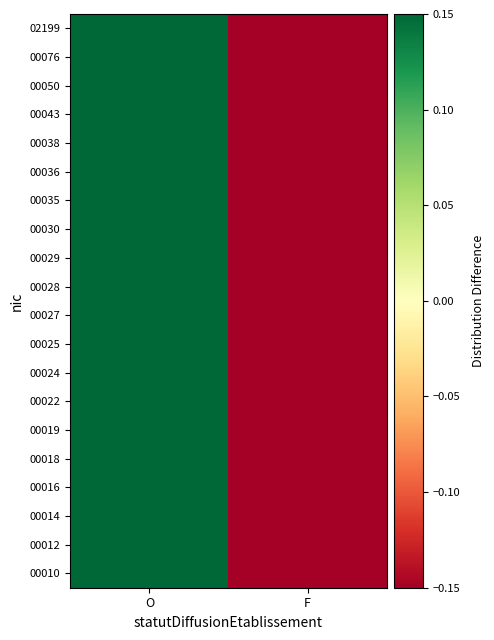

At F, list the series in order from smallest to largest.

00010, 00012, 00014, 00016, 00018, 00019, 00022, 00024, 00025, 00027, 00028, 00029, 00030, 00035, 00036, 00038, 00043, 00050, 00076, 02199